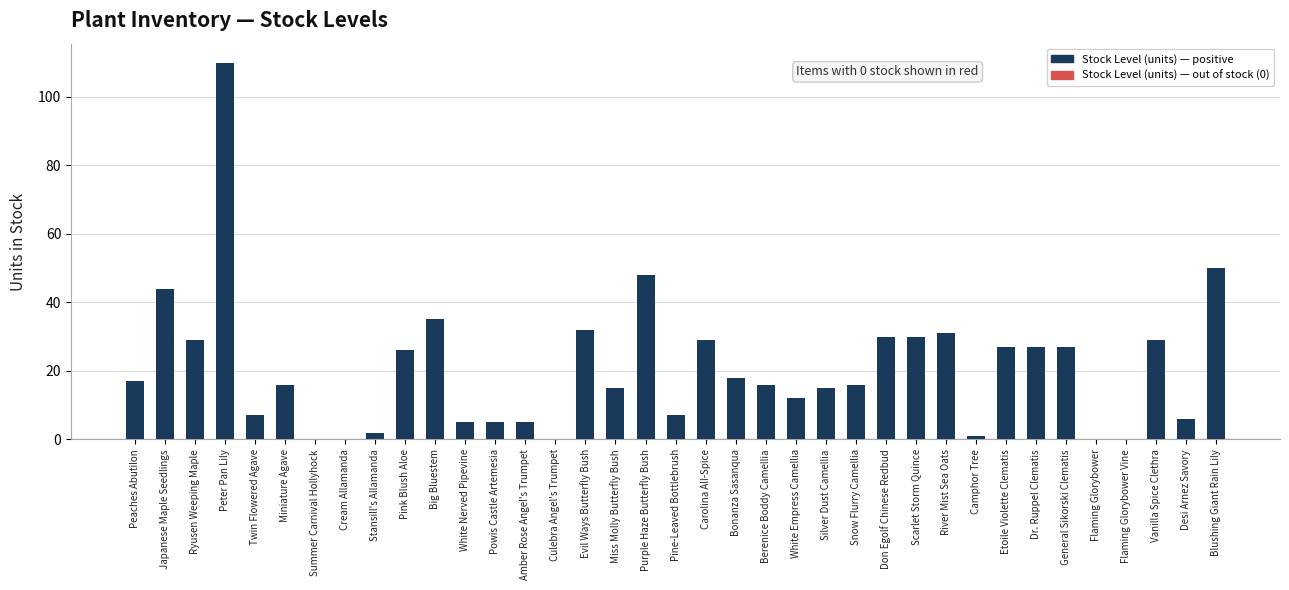

True or false: the data shows 29 at Vanilla Spice Clethra.

True